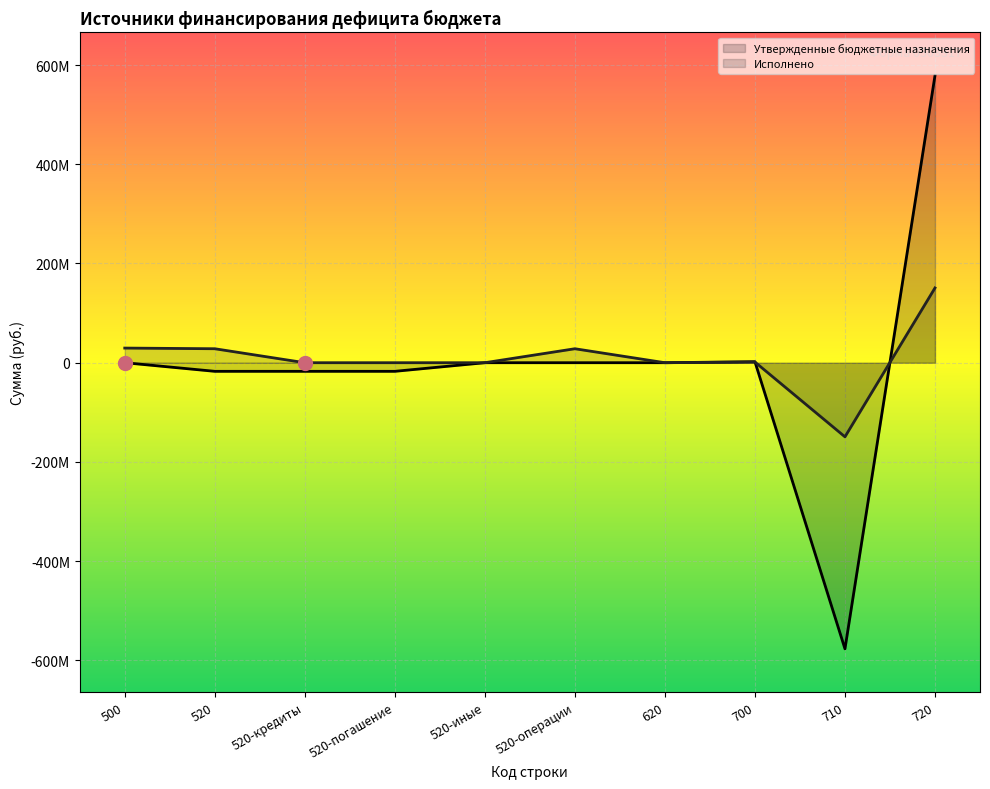

How many data points in Исполнено (линия) are above 1352470?

5